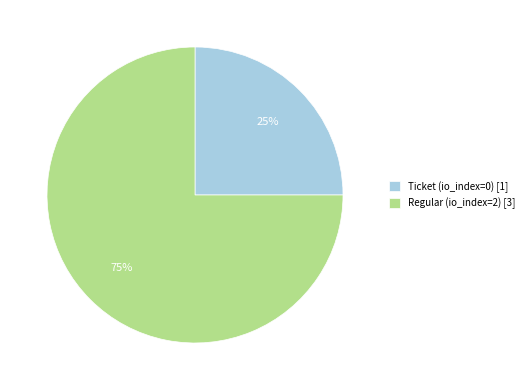

How many segments does this pie chart have?

2